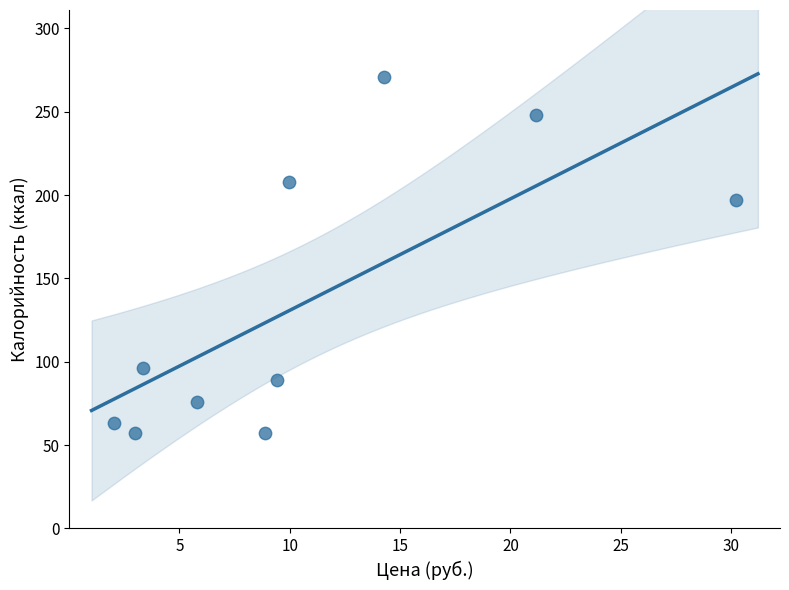

What Y value in the scatter plot is closest to 164?

197